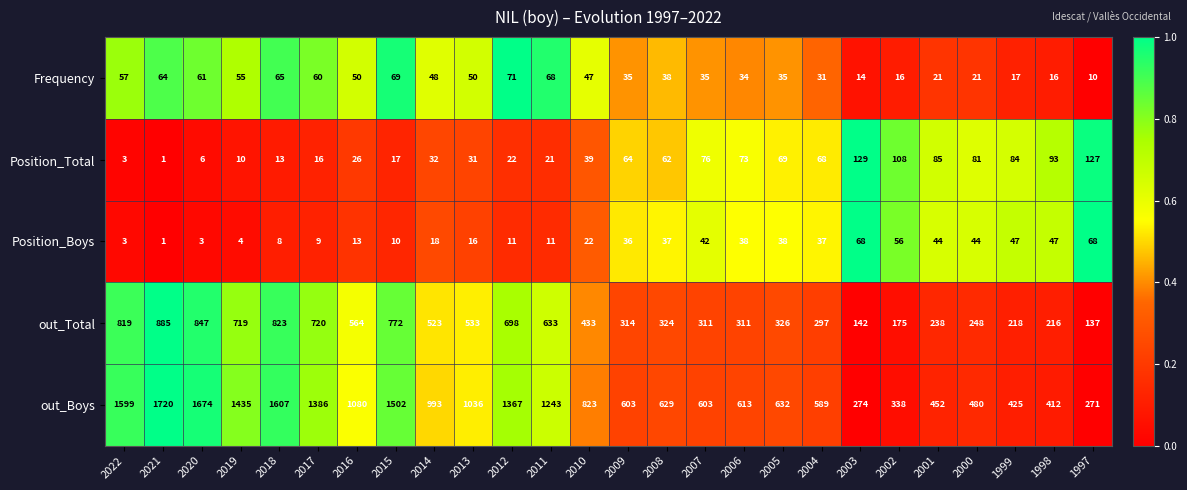

How many data points in out_Boys are less than 823?

13